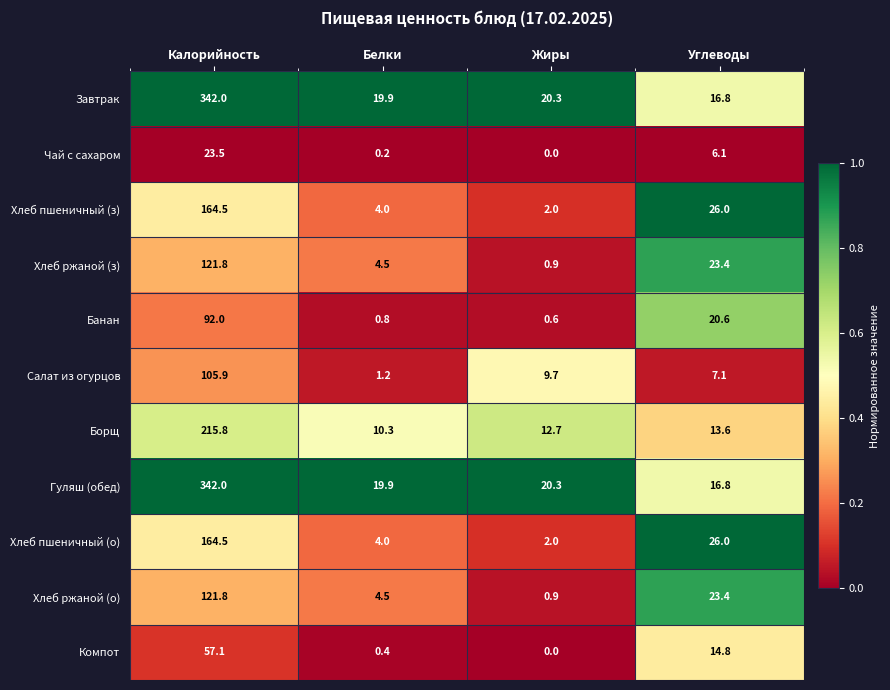

At which category is the sum across all series the highest?

Калорийность